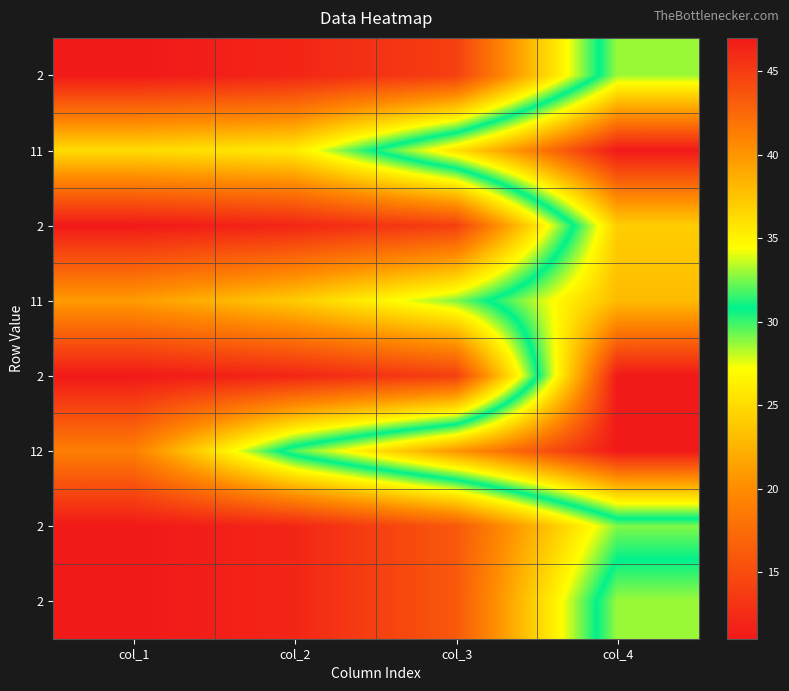

How many data points does each series have?

4